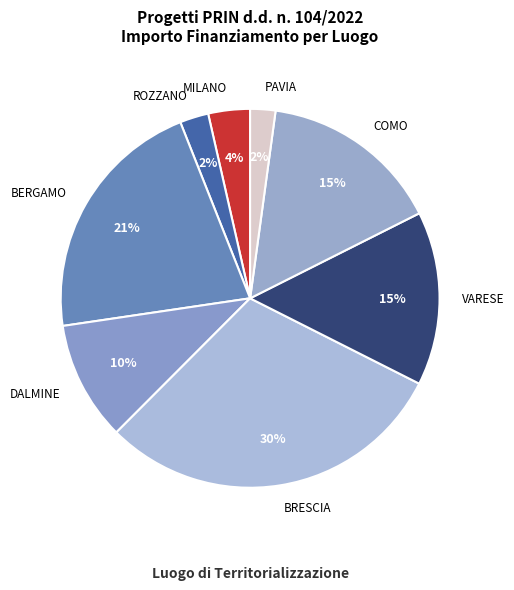

How many segments does this pie chart have?

8